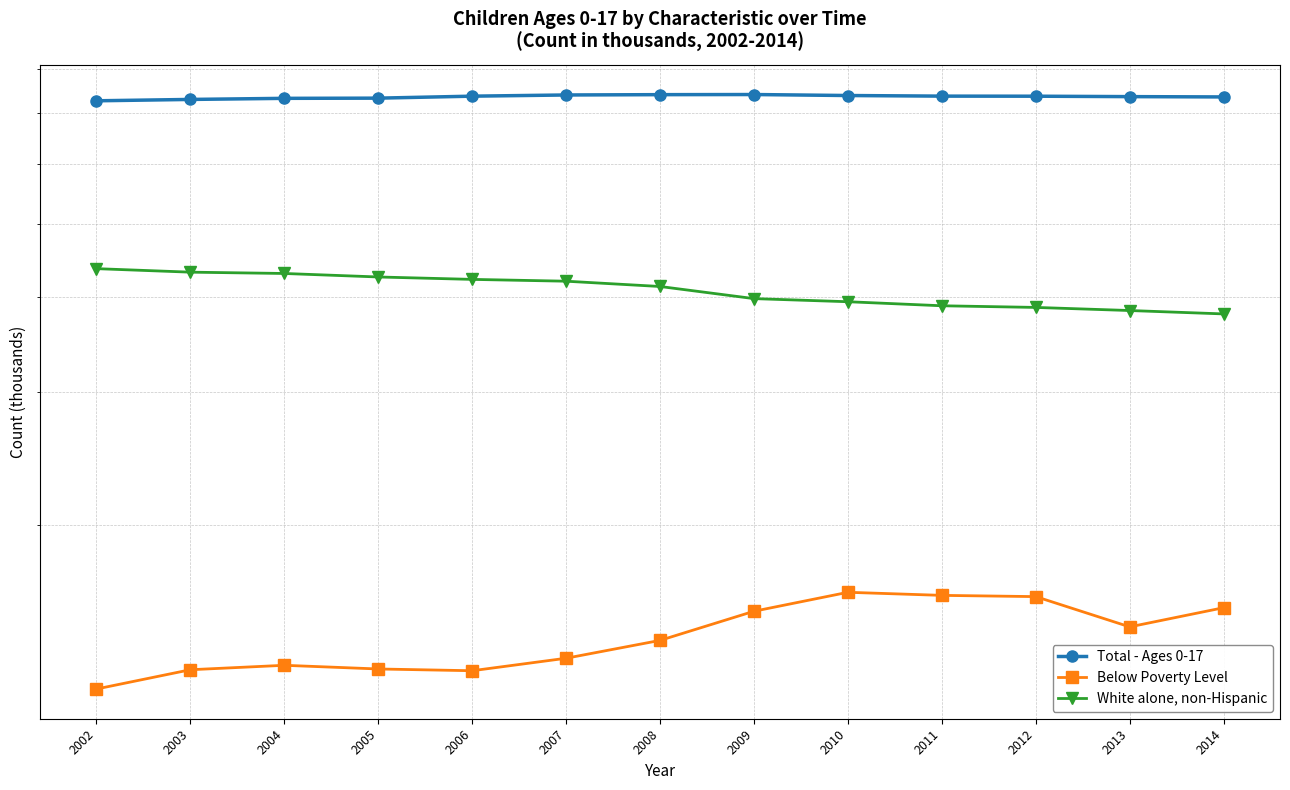

At how many categories does at least one series exceed 37?

13